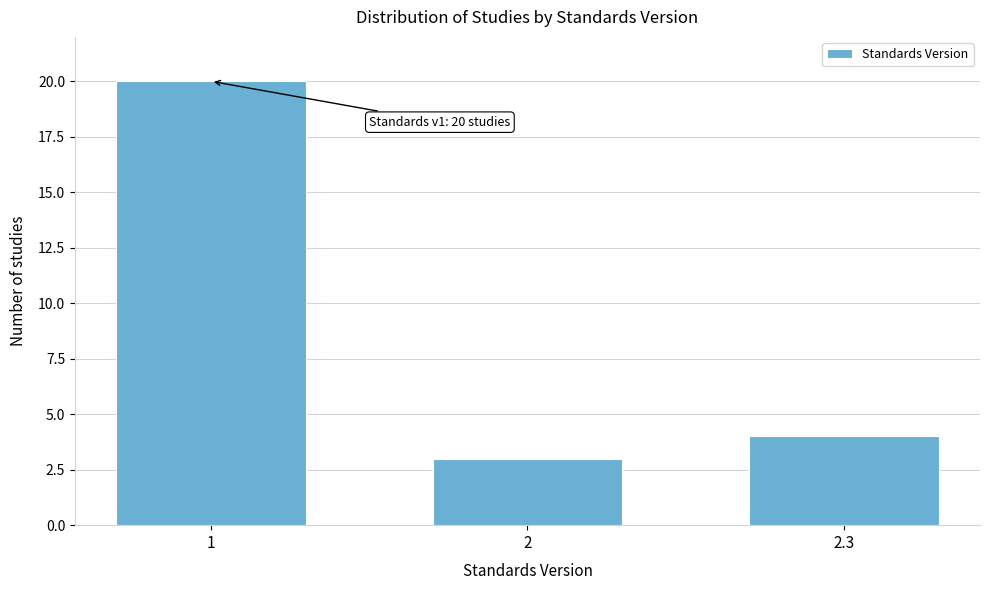

Reading left to right, transcribe all the data shown in this chart.

1=20	2=3	2.3=4